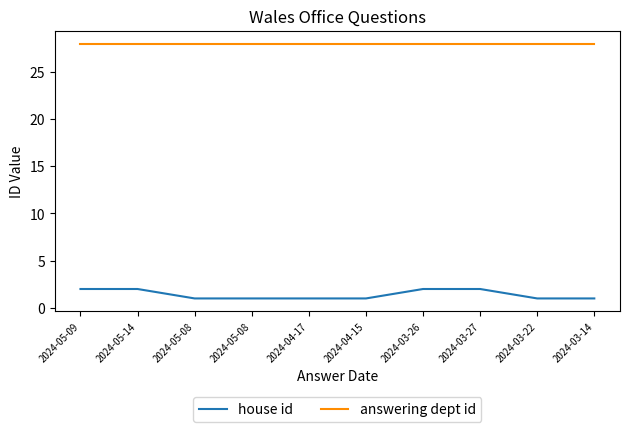

True or false: answering dept id and house id intersect in this chart.

False